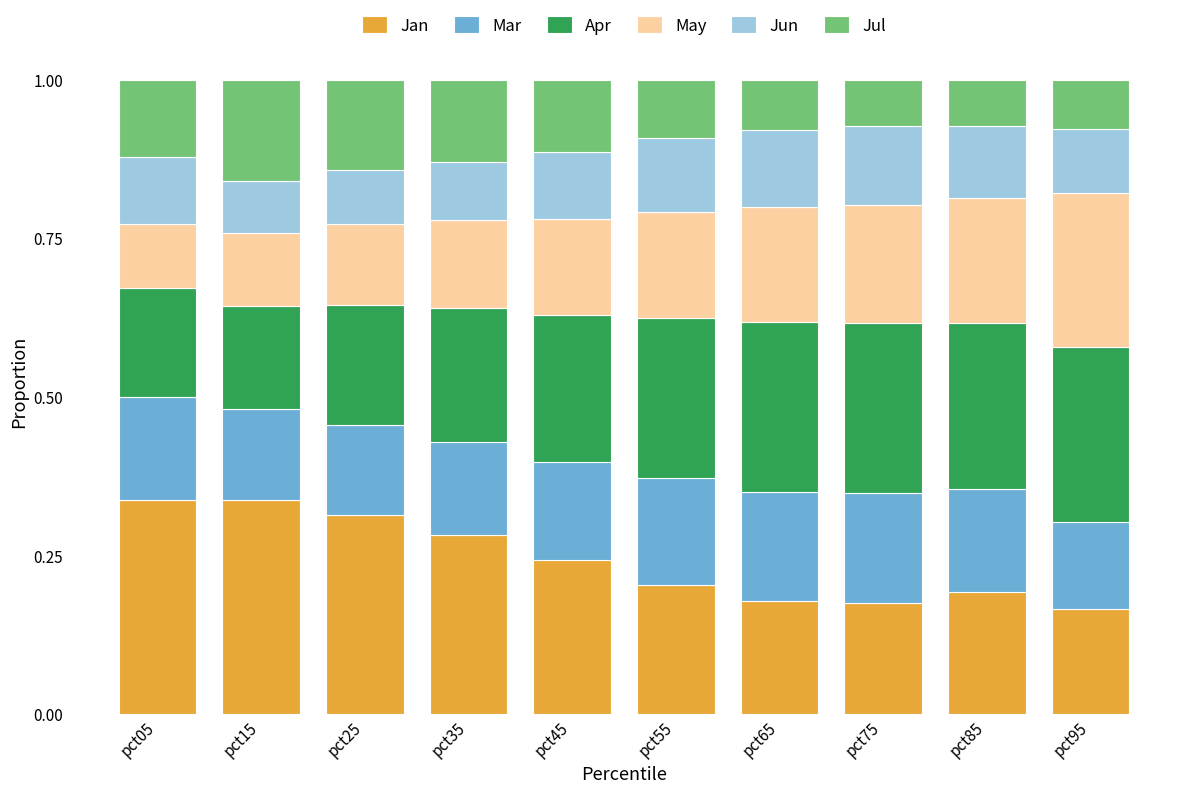

The Jan series shows 0.2 at pct45. True or false?

True